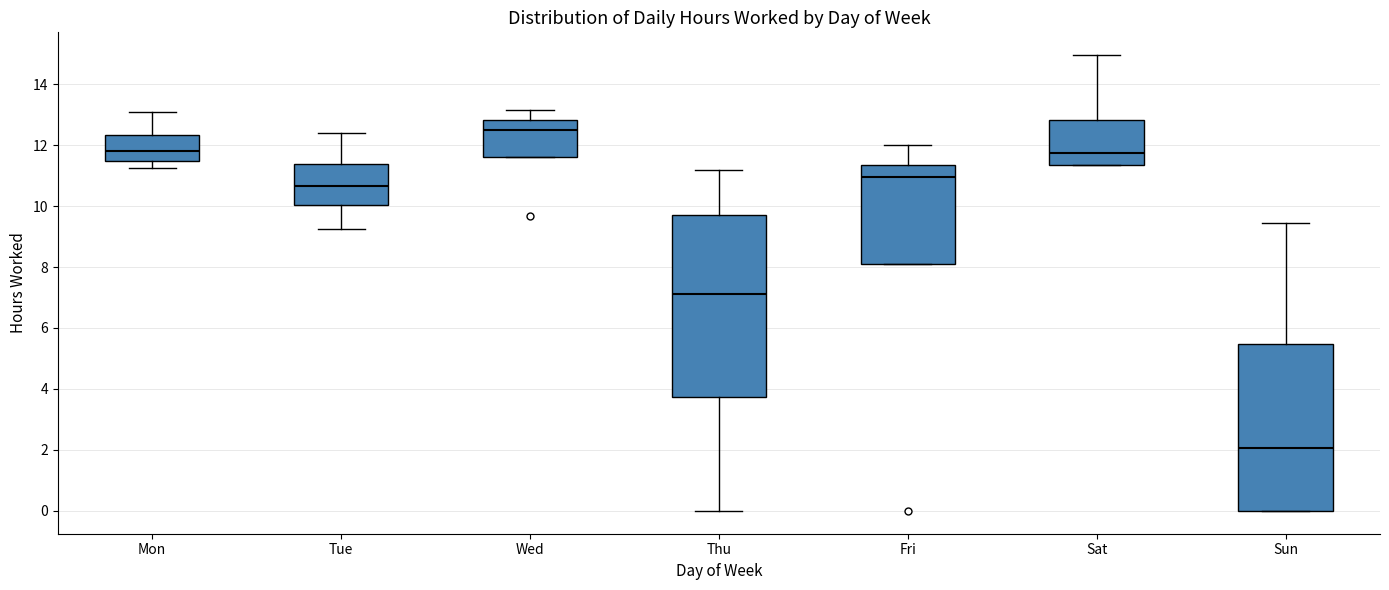

Reading left to right, transcribe this box plot: for each box, give where its median line is, the range the box spans, and where its two whiskers end, as read against the y-axis. The values are not printed on the chart, so give them approximately, as read against the axis.

Mon: median 11.8, box 11.4 to 12.4, whiskers 11.2 to 13.2
Tue: median 10.6, box 10.0 to 11.4, whiskers 9.2 to 12.4
Wed: median 12.4, box 11.6 to 12.8, whiskers 11.6 to 13.2
Thu: median 7.2, box 3.8 to 9.8, whiskers 0.0 to 11.2
Fri: median 11.0, box 8.0 to 11.4, whiskers 8.0 to 12.0
Sat: median 11.8, box 11.4 to 12.8, whiskers 11.4 to 15.0
Sun: median 2.0, box 0.0 to 5.4, whiskers 0.0 to 9.4